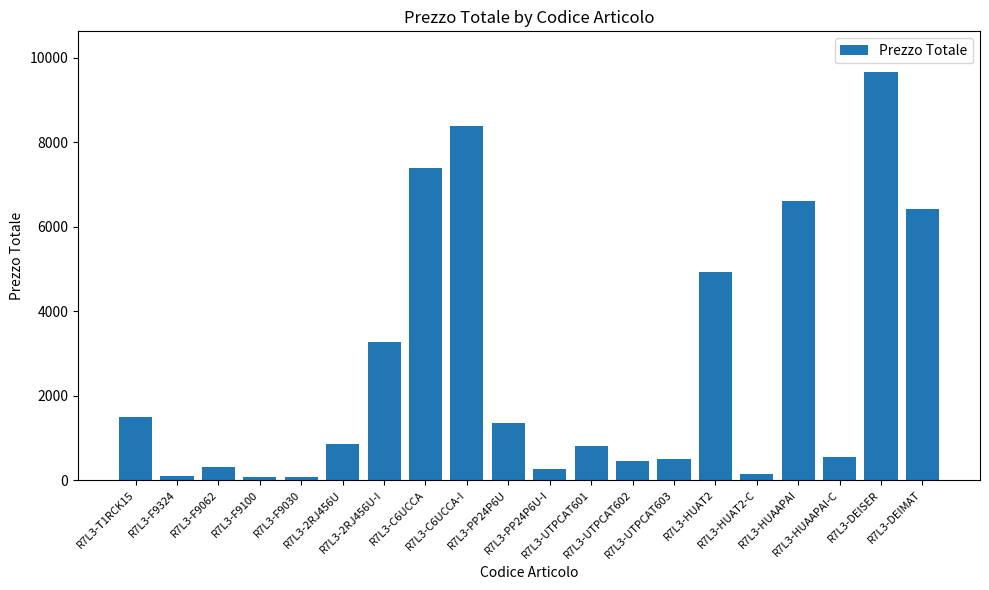

What is the label of the 18th bar from the right?

R7L3-F9062